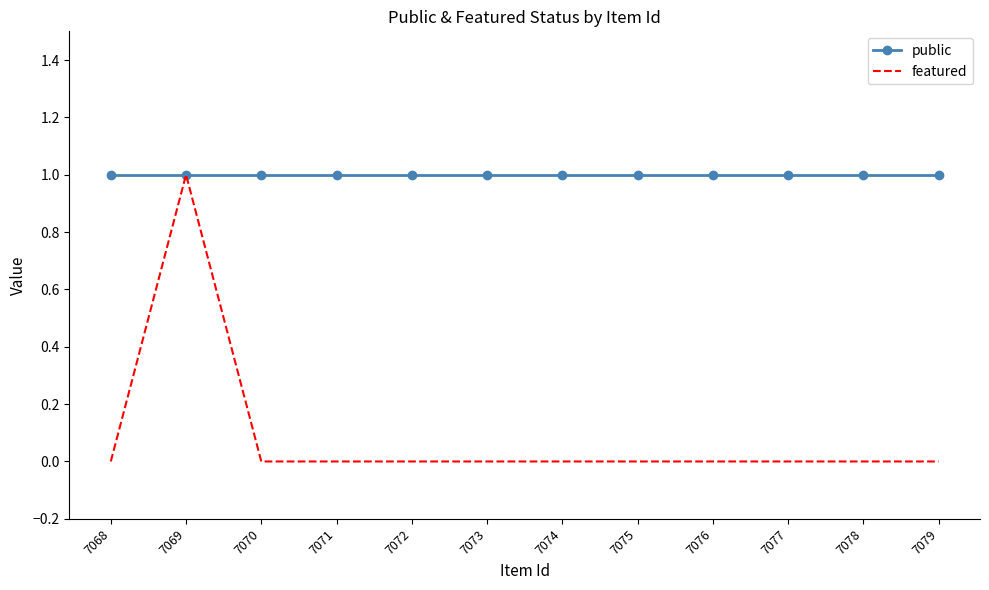

List the series in order of their overall mean, lowest first.

featured, public